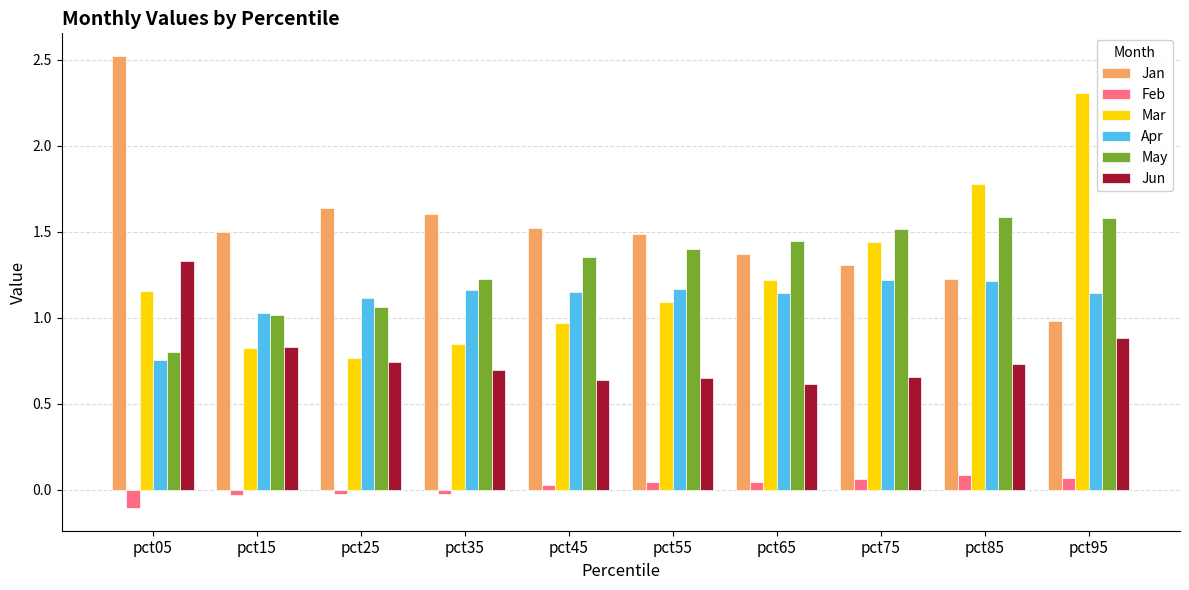

What are all the series names shown in the legend?

Jan, Feb, Mar, Apr, May, Jun